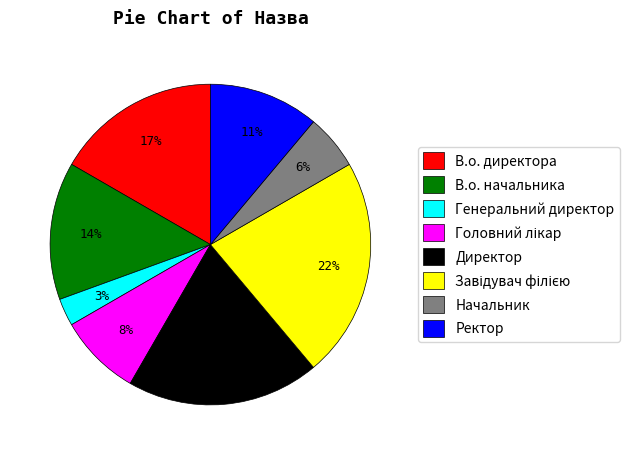

What percentage is the В.о. начальника slice, to the nearest percent?

14%